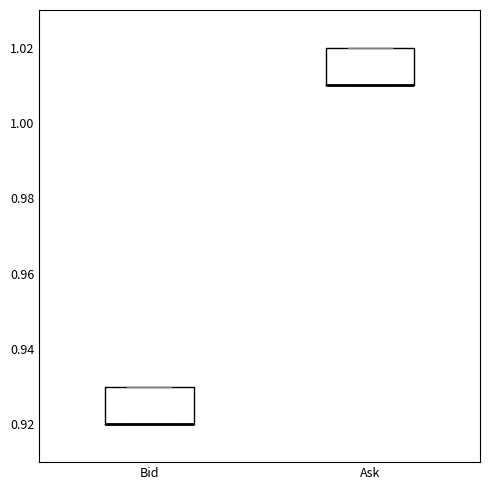

Reading left to right, transcribe this box plot: for each box, give where its median line is, the range the box spans, and where its two whiskers end, as read against the y-axis. The values are not printed on the chart, so give them approximately, as read against the axis.

Bid: median 0.92 (drawn on the box's lower edge), box 0.92 to 0.93, whiskers 0.92 to 0.93
Ask: median 1.01 (drawn on the box's lower edge), box 1.01 to 1.02, whiskers 1.01 to 1.02